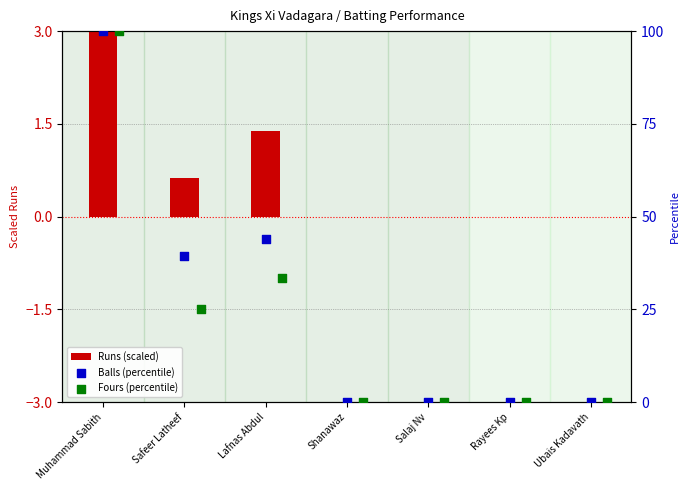

What are all the series names shown in the legend?

Runs (scaled), Balls (percentile), Fours (percentile)